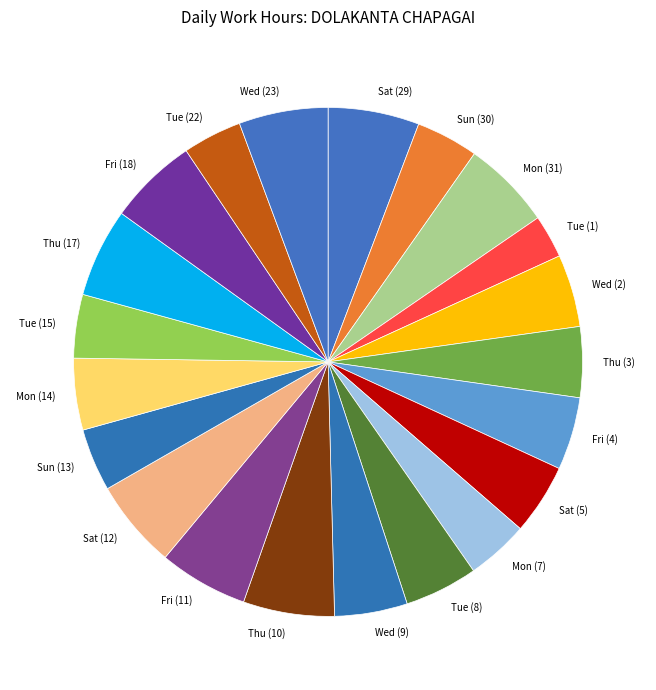

Is it true that Thu (10) is 16% of the pie?

False